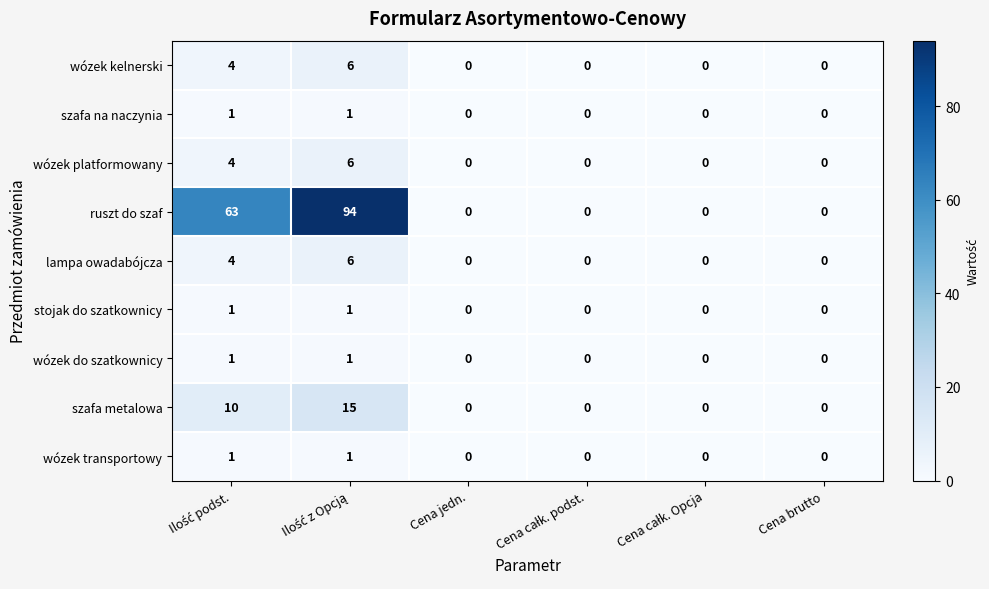

What is the sum of all szafa metalowa values?

25